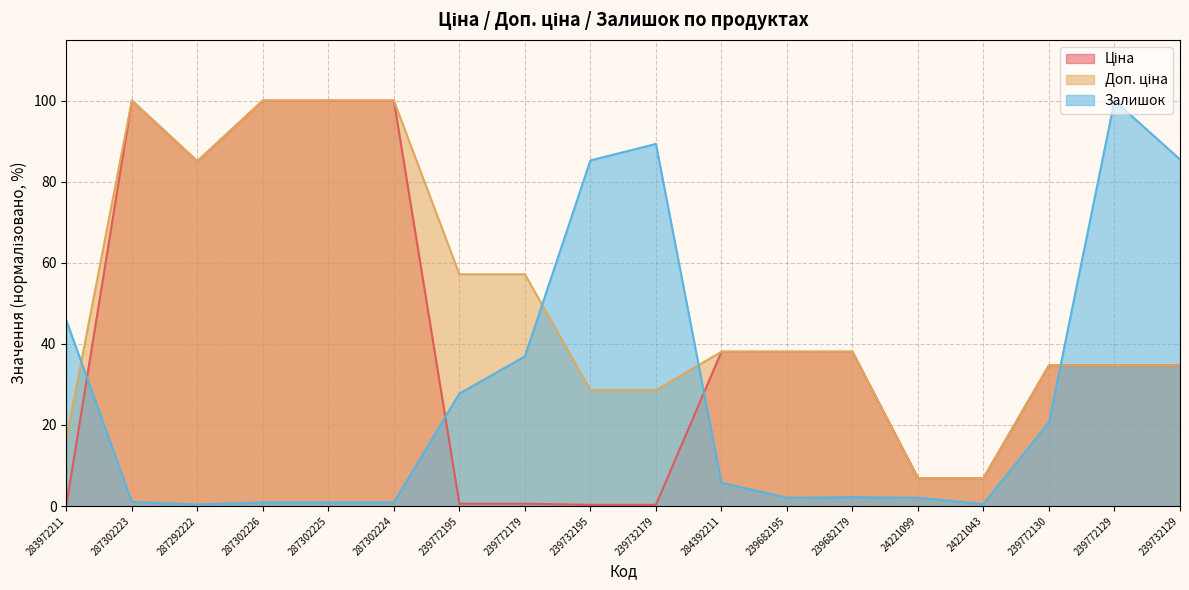

What is the label of the 8th point from the left?

239772179